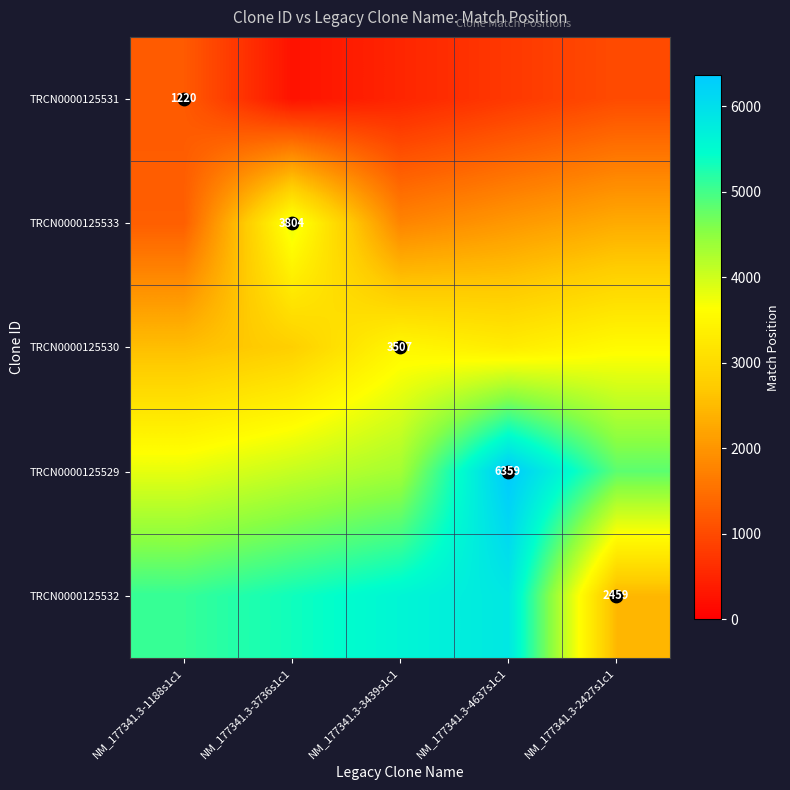

At which label does TRCN0000125530 first exceed 3306?

NM_177341.3-3439s1c1